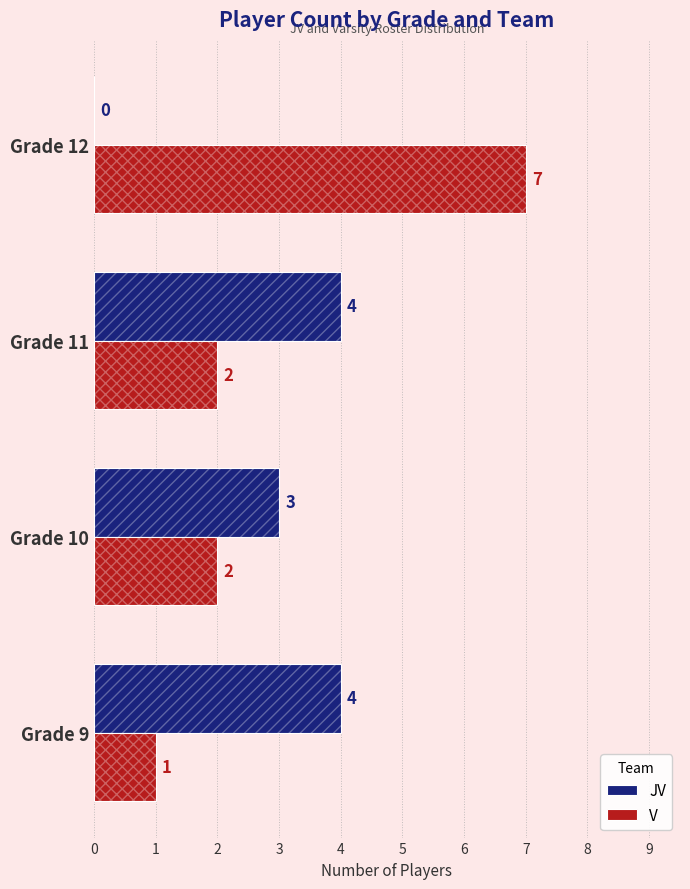

What is the sum of all V values?

12